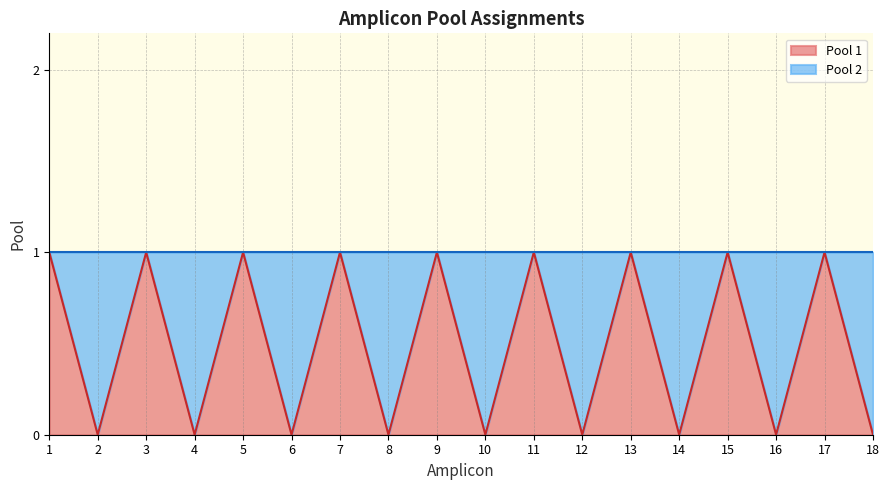

How many lines are shown in the chart?

1